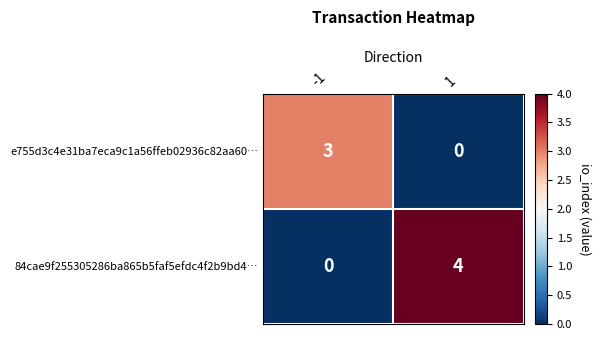

At which category does the chart reach its peak across all series?

1